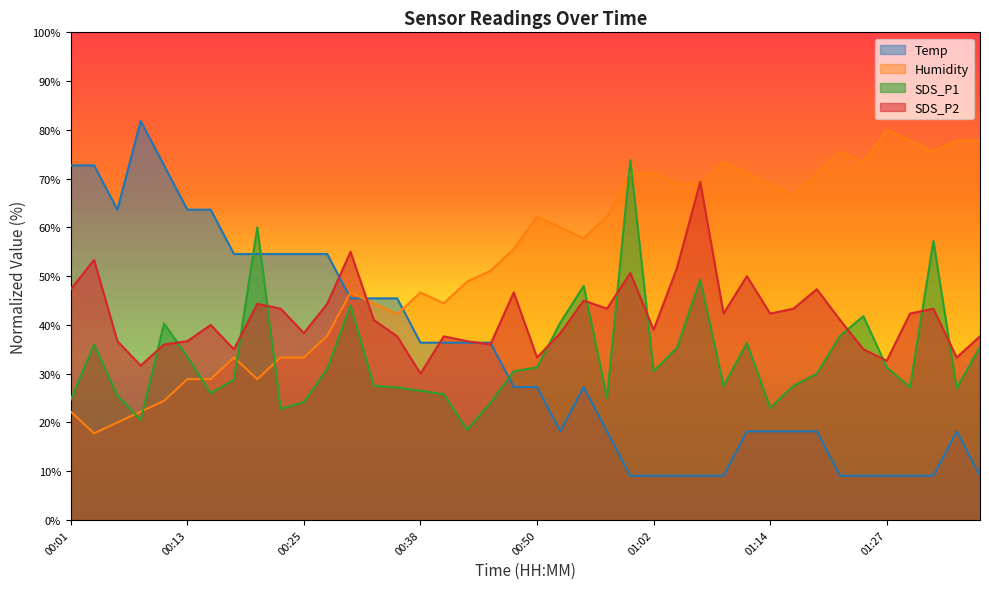

What position from the left is 00:38?

16